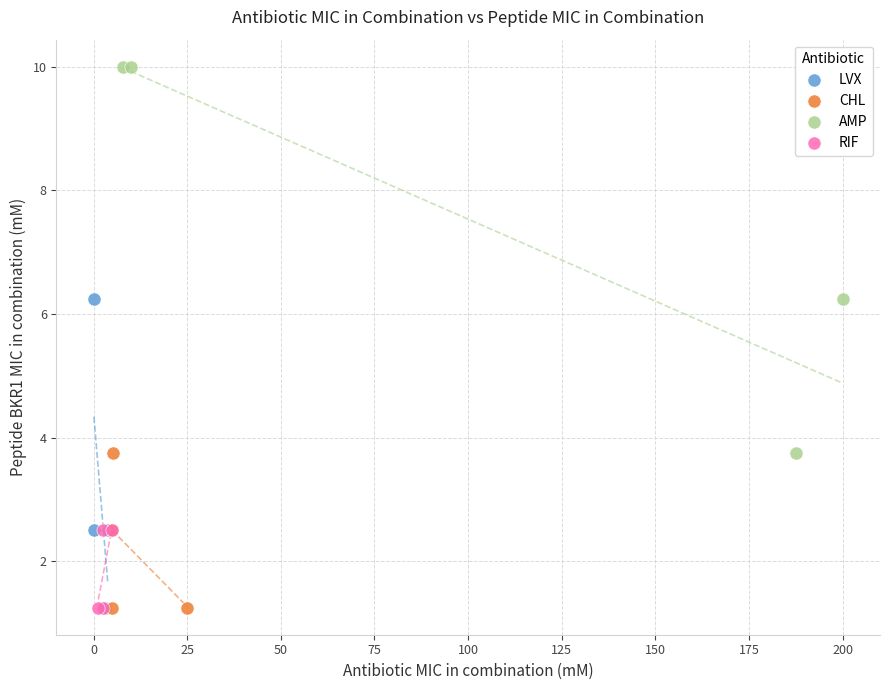

What are all the series names shown in the legend?

LVX, CHL, AMP, RIF